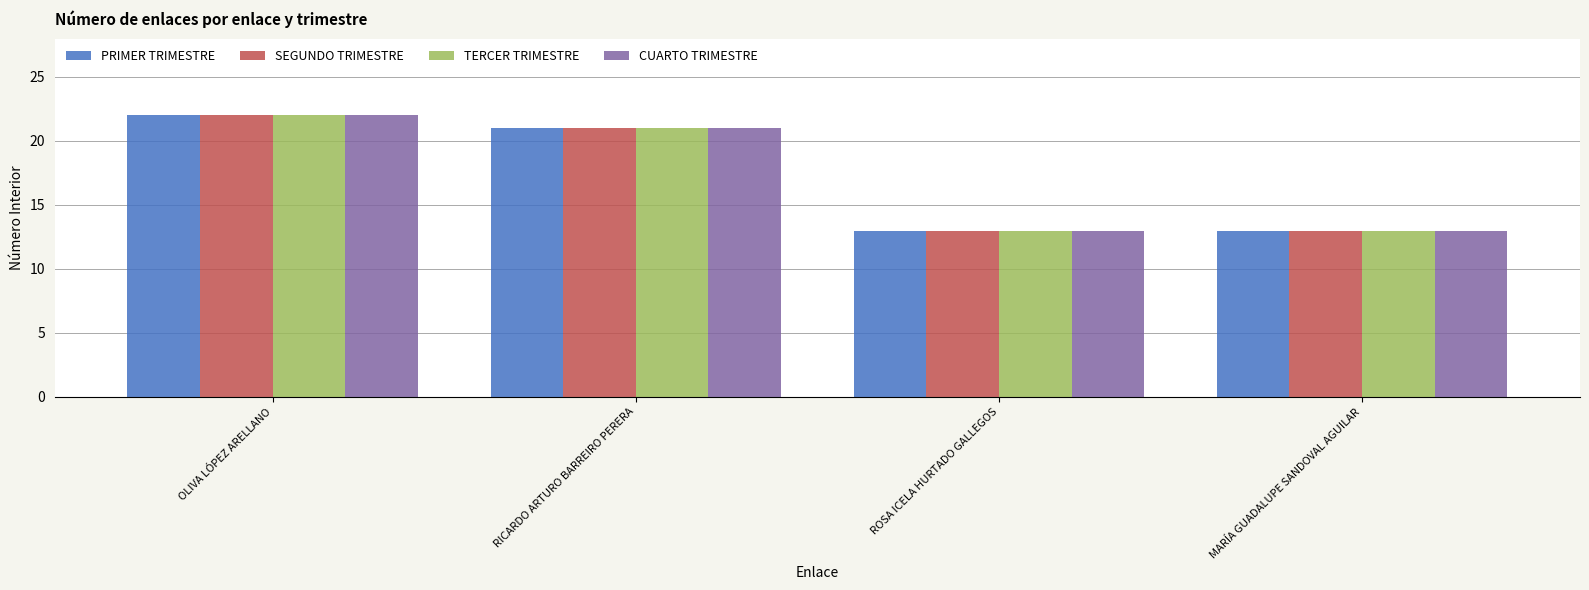

Is it true that TERCER TRIMESTRE equals 9 at MARÍA GUADALUPE SANDOVAL AGUILAR?

False